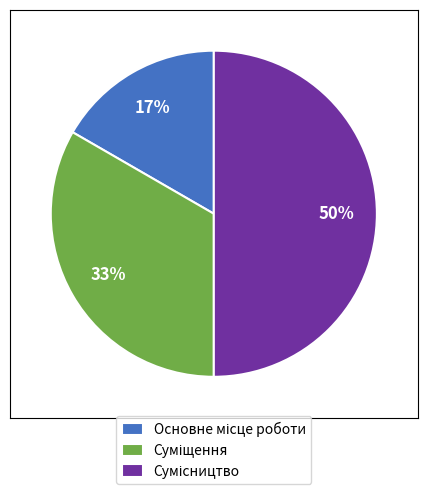

To the nearest percent, what is the difference between the largest and smallest slice percentages?

33%